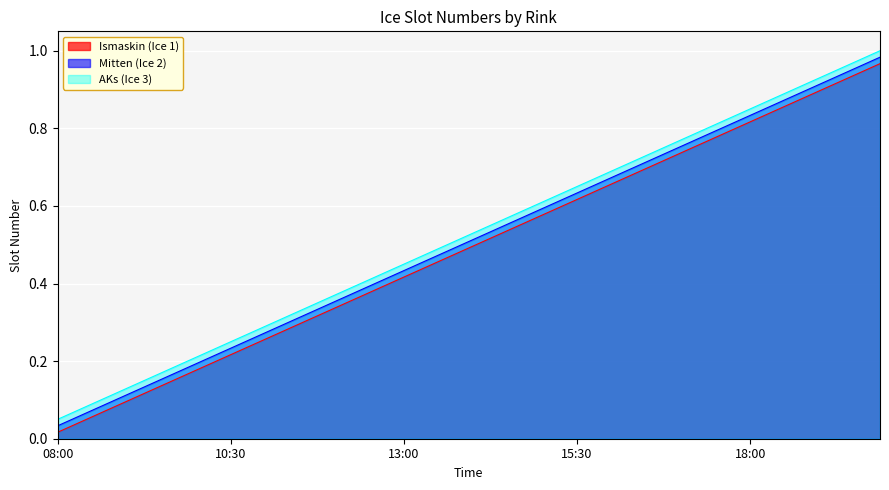

What position from the right is 11:00?

15